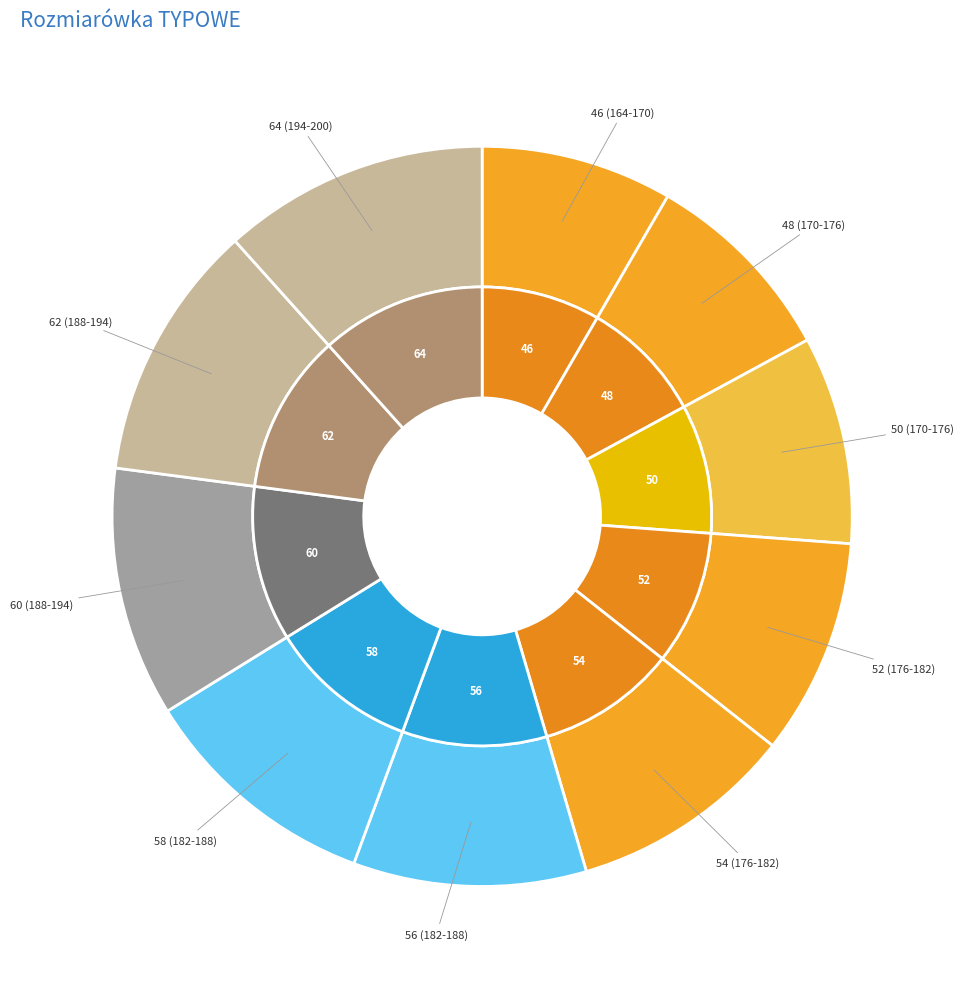

Does 64 (194-200) account for over 50% of the chart?

No